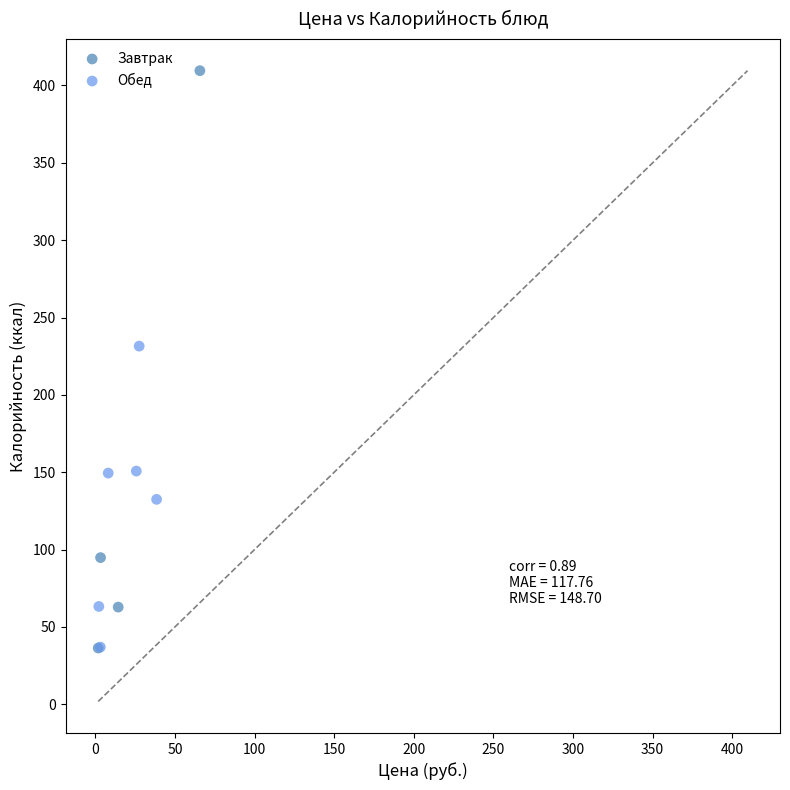

Which series has the largest Y range (max minus min)?

Завтрак